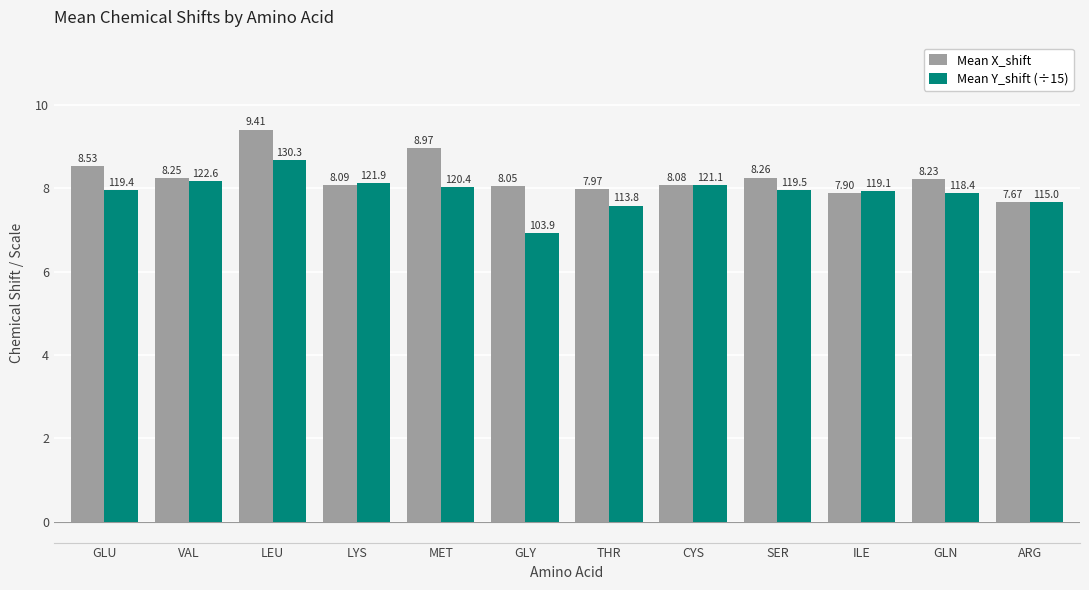

What are all the series names shown in the legend?

Mean X_shift, Mean Y_shift (÷15)